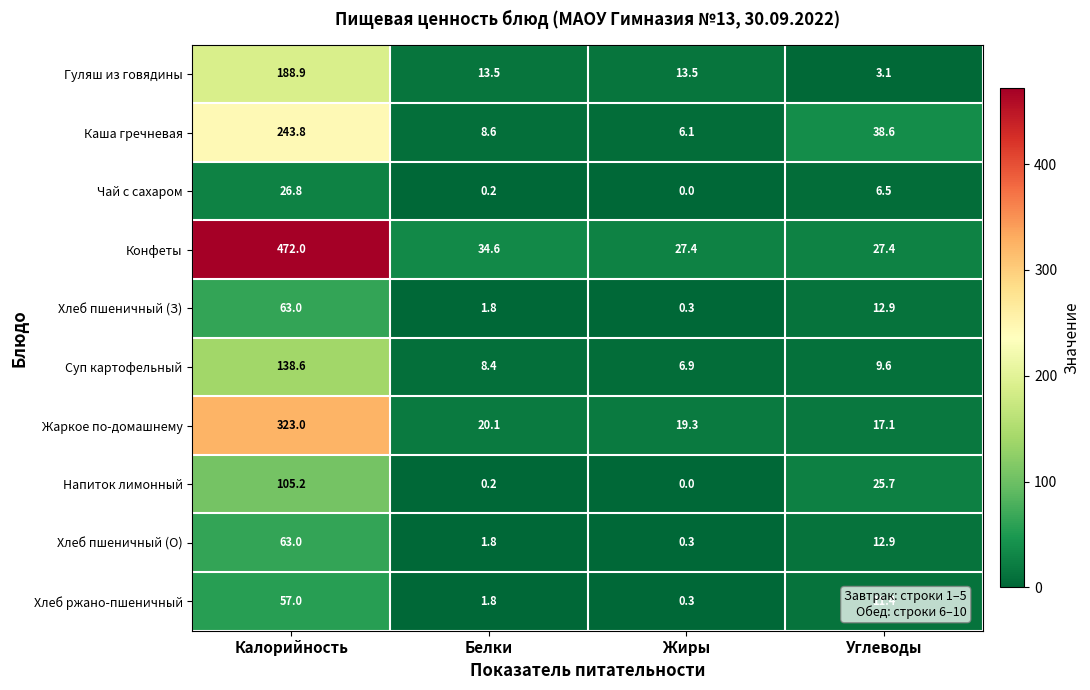

What is the sum of the Каша гречневая values at Углеводы and Жиры?

44.7